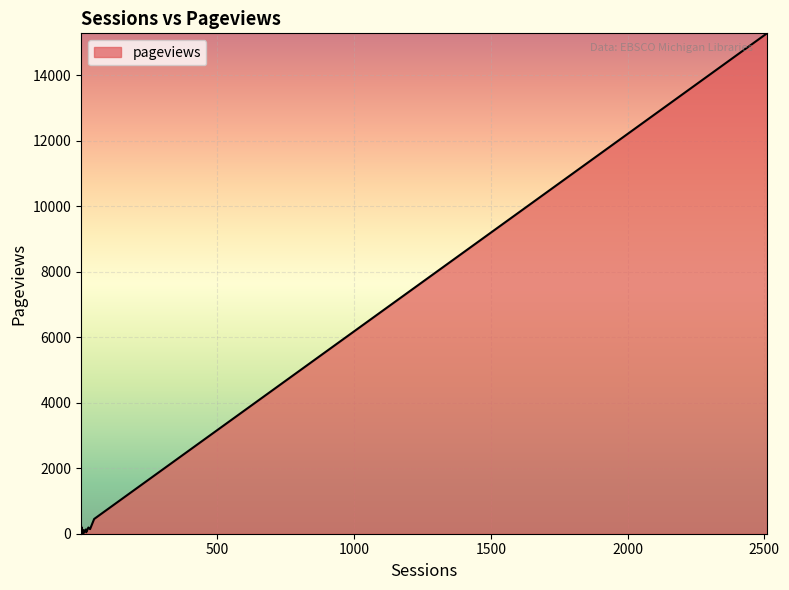

What is the difference between the maximum and minimum values?

15269